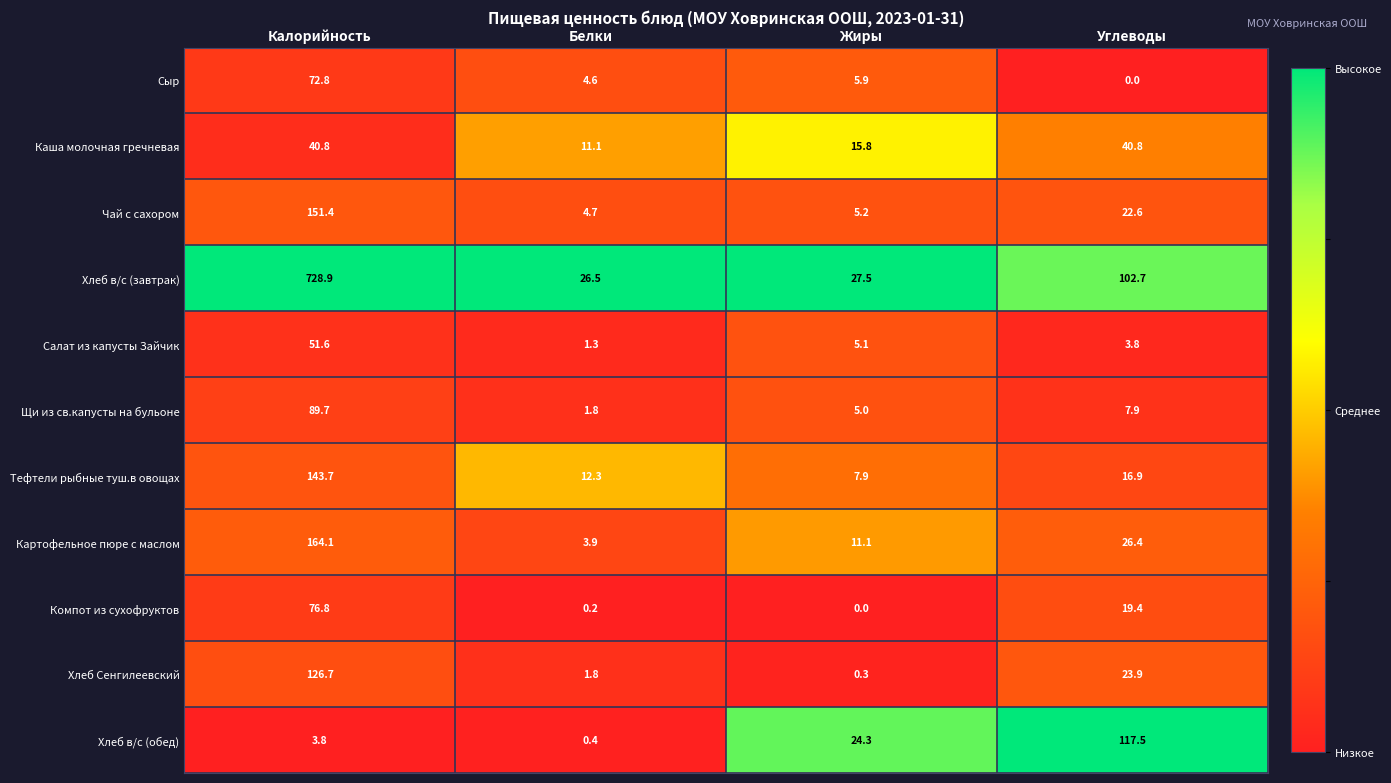

At which label does Чай с сахором first exceed 22?

Калорийность